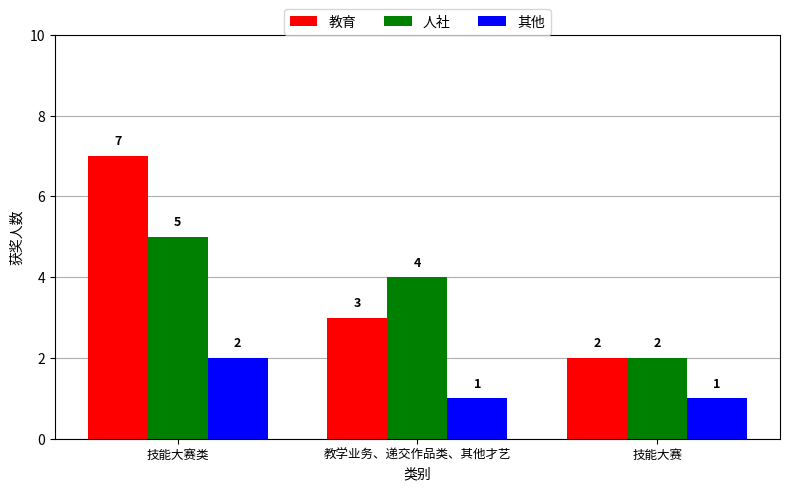

What is the label of the 1st bar from the left?

技能大赛类